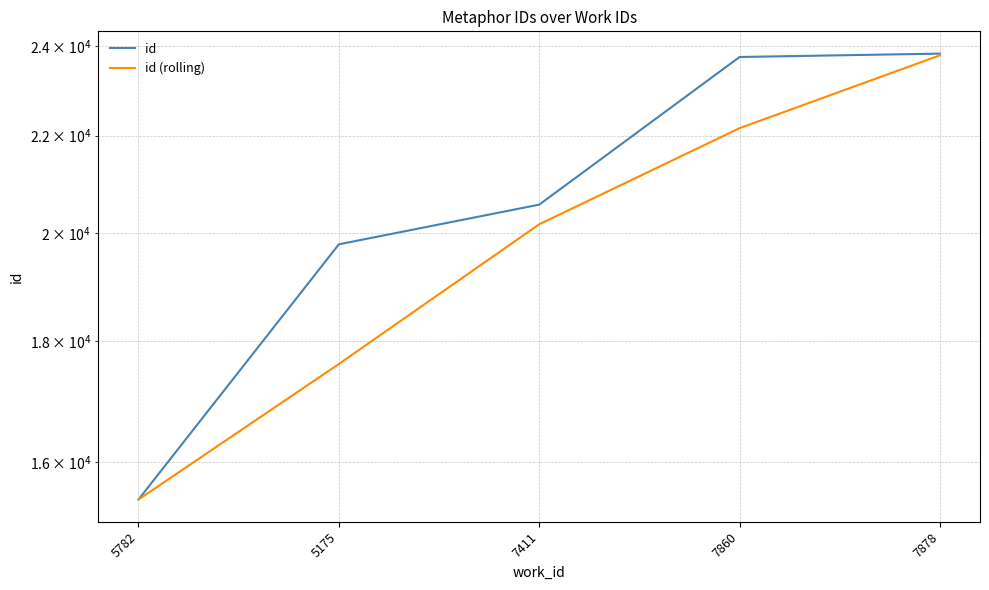

How many lines are shown in the chart?

2